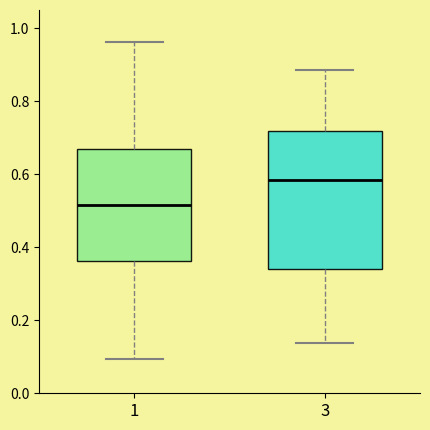

Which box is the tallest, from its lower edge to its upper edge?

3